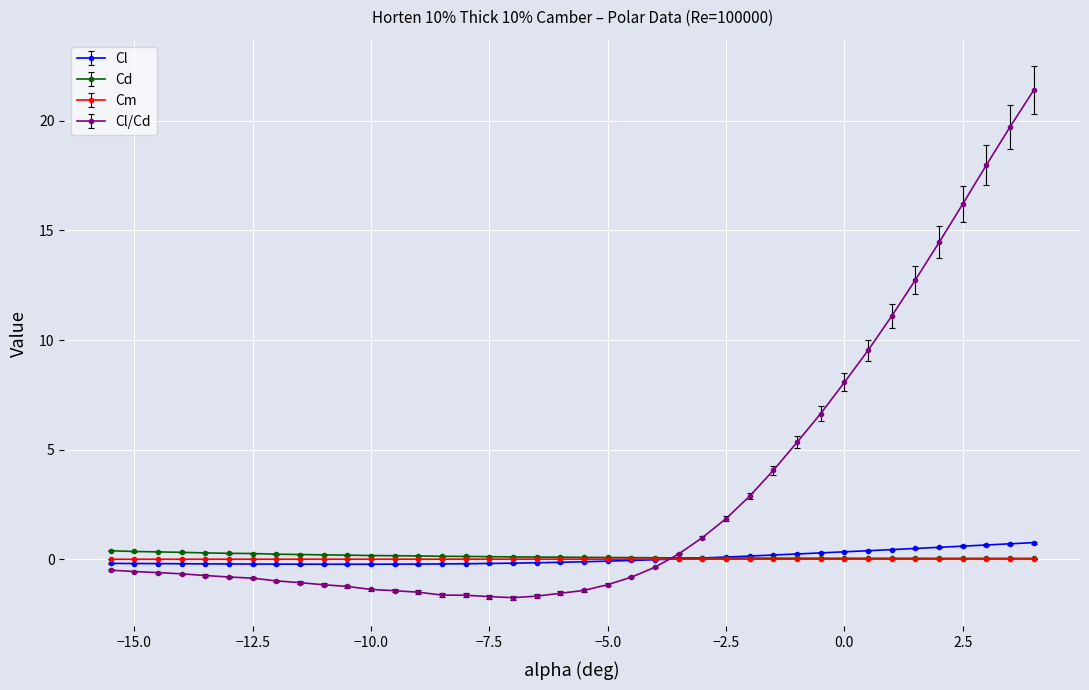

At how many categories does at least one series exceed 9?

8